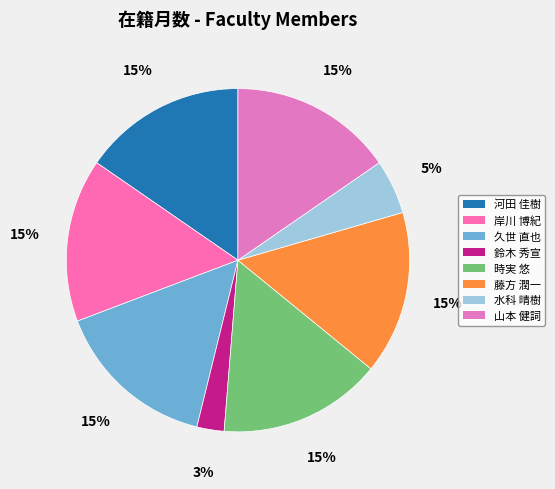

What is the ratio of the value at 山本 健詞 to the value at 河田 佳樹?

1.0